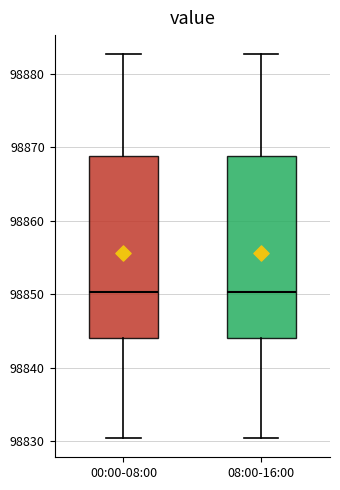

Where does the median line of the box for 08:00-16:00 sit on the y-axis? The values are not printed on the chart, so give them approximately, as read against the axis.

98850